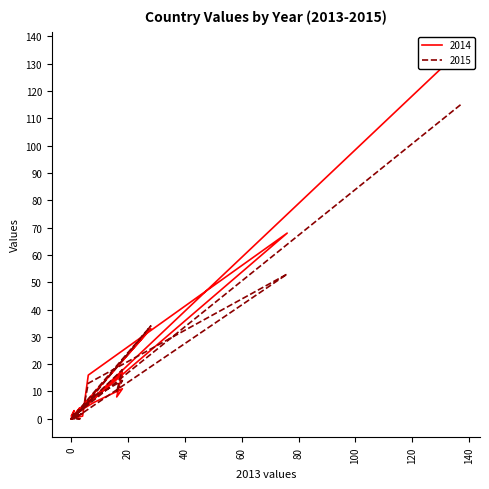

What is the label of the 7th point from the left?

CY